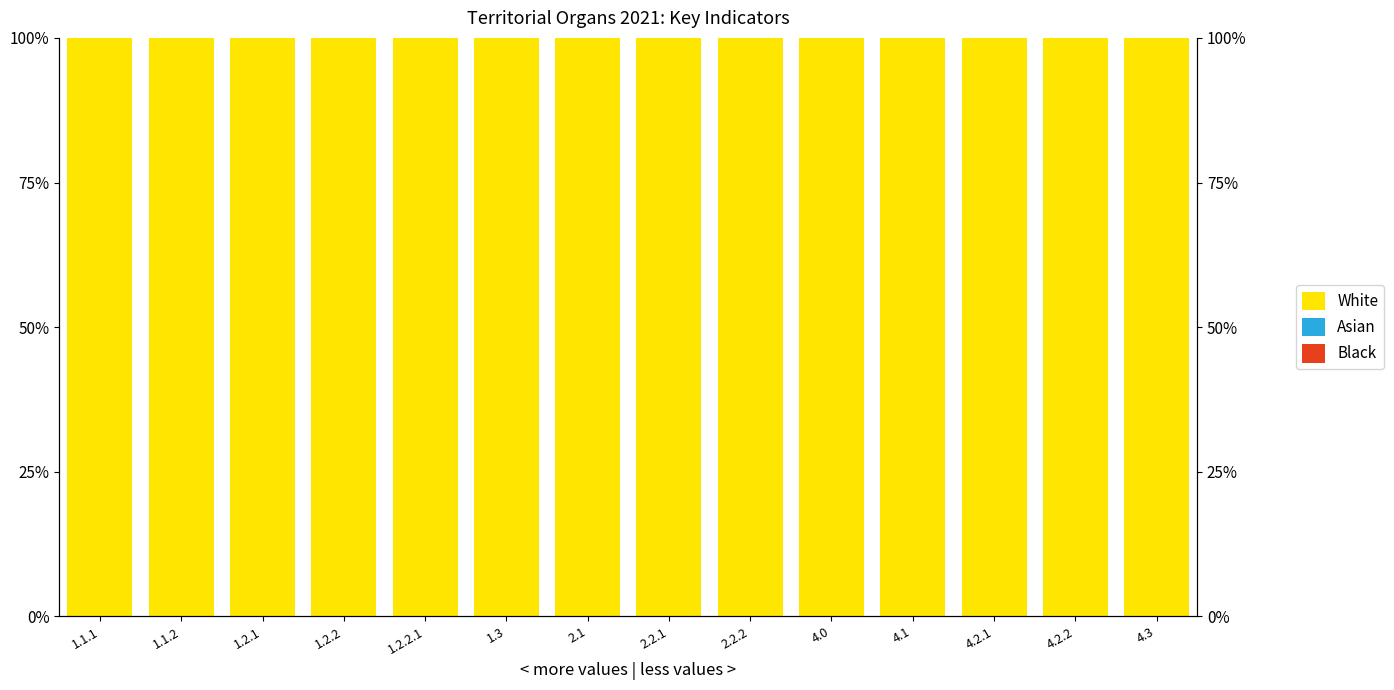

What are all the series names shown in the legend?

White, Asian, Black